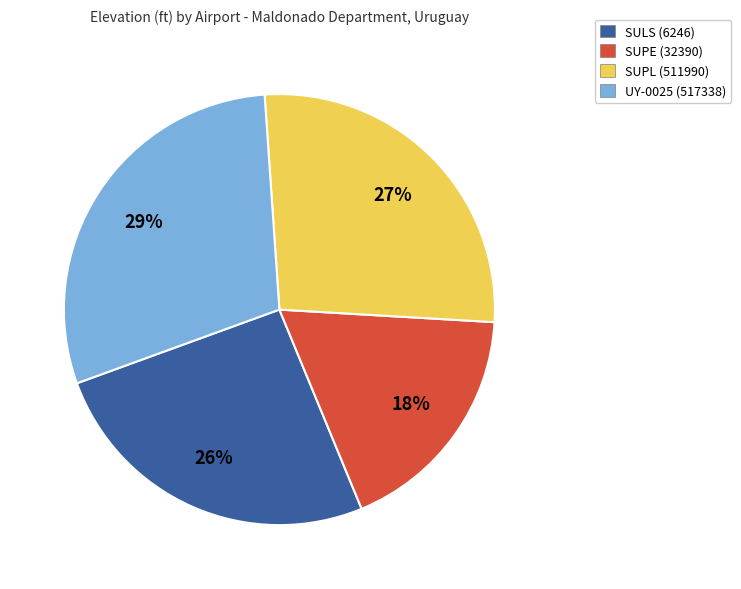

What is the largest slice in the pie chart?

UY-0025 (517338)